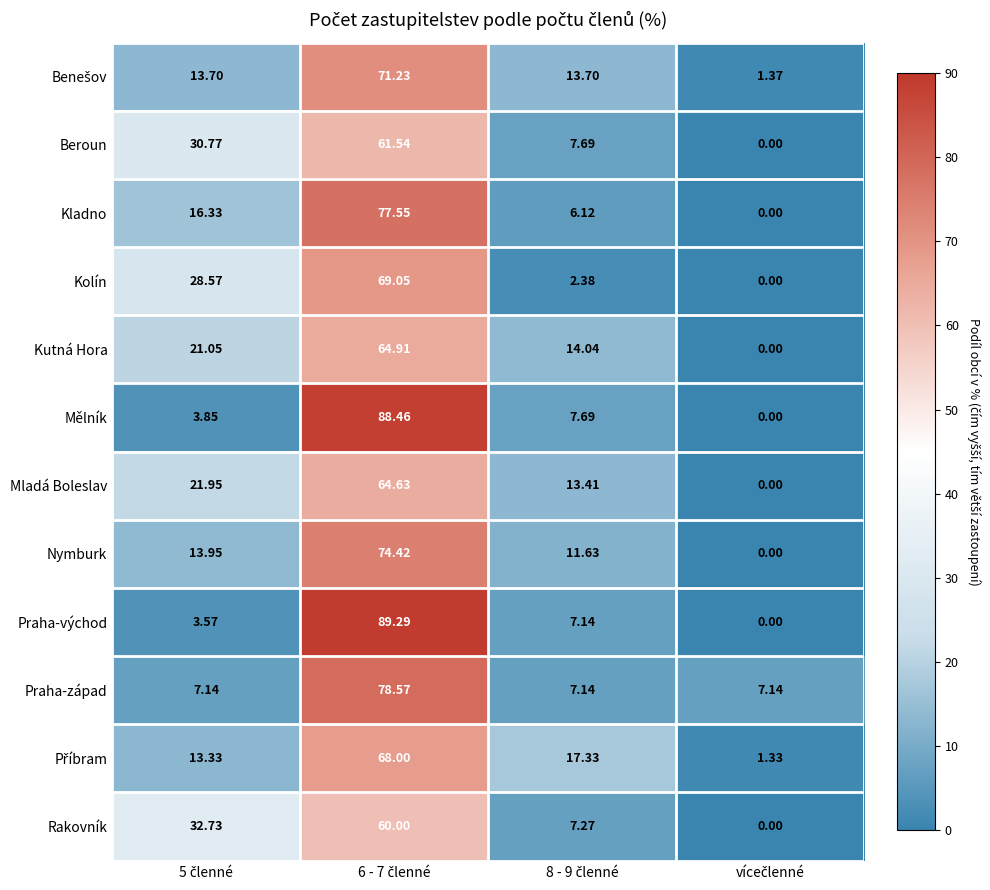

Which series has the largest range (max minus min)?

Praha-východ